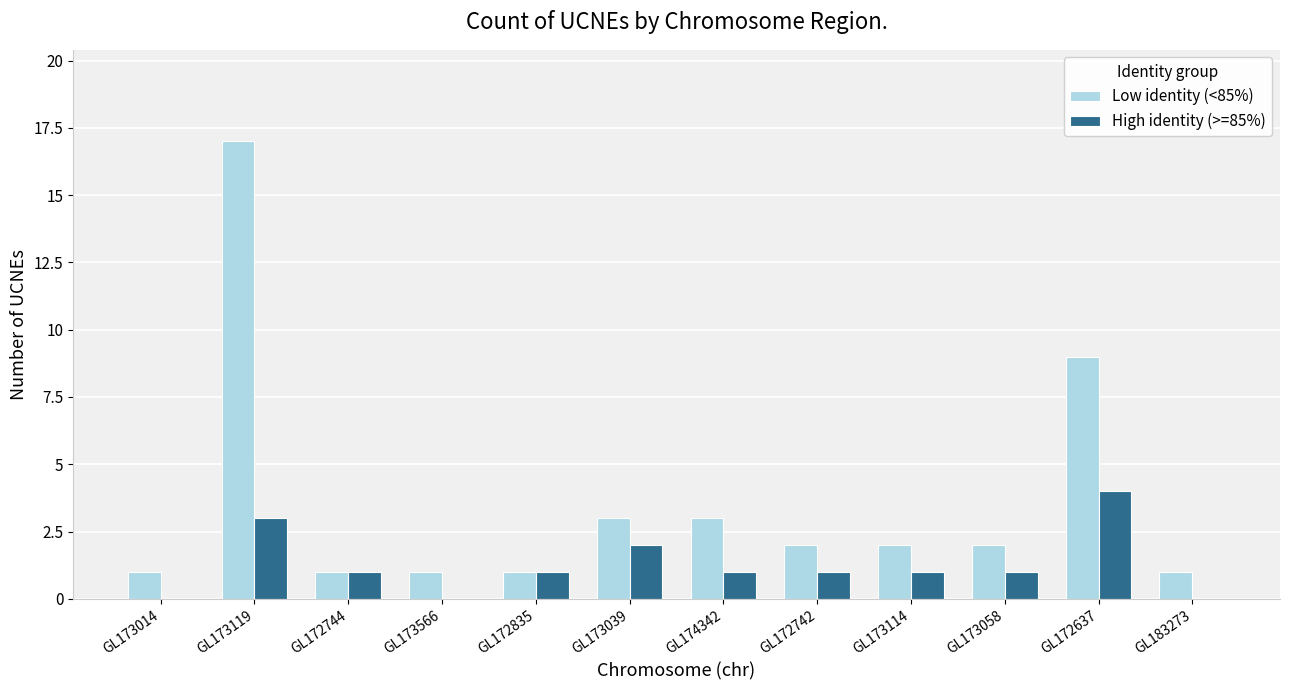

What is the greatest value displayed?

17